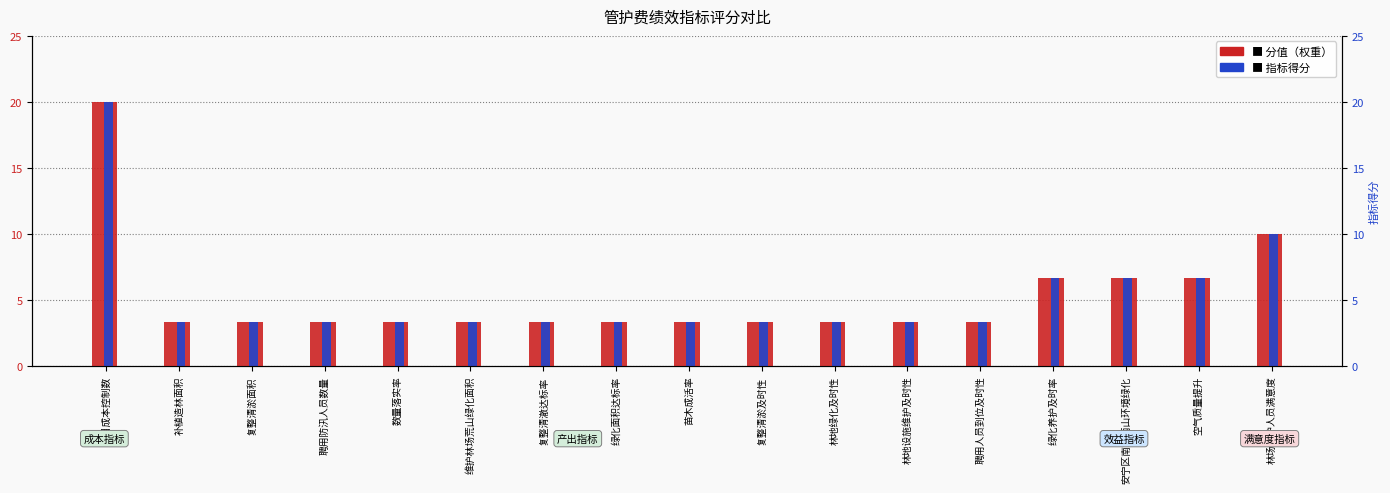

Which series changed the most between 维护林场荒山绿化面积 and 林地设施维护及时性?

分值（权重）